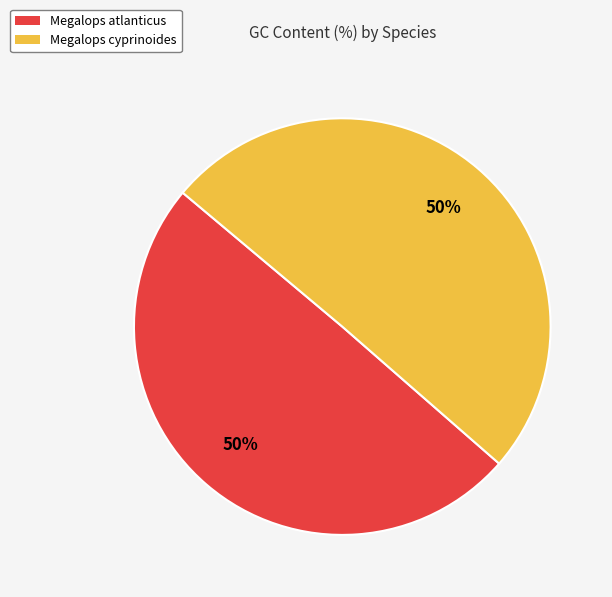

To the nearest percent, what percentage of the pie is Megalops cyprinoides?

50%